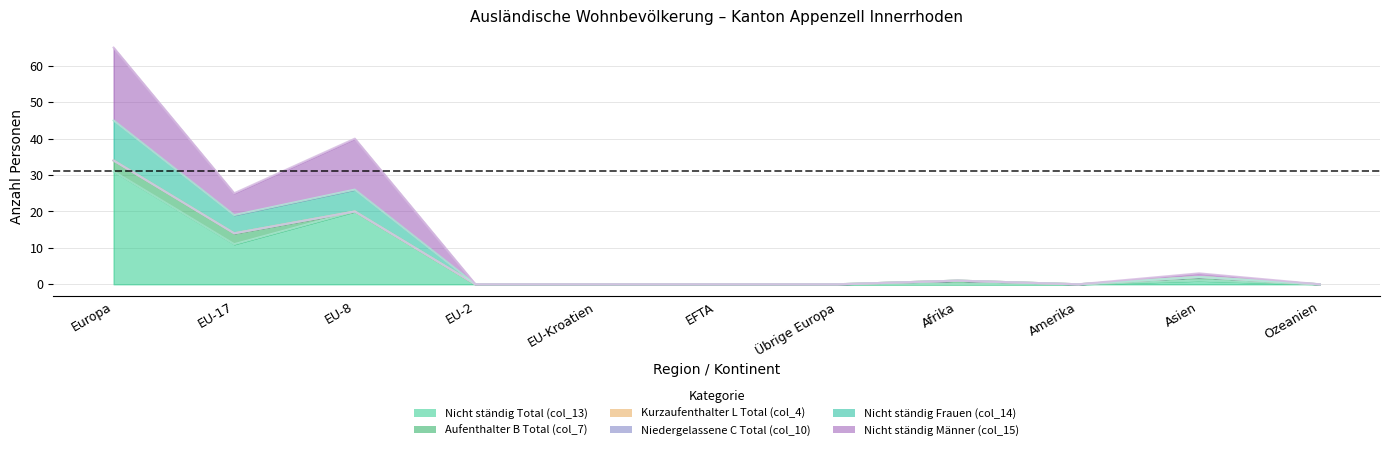

True or false: Nicht ständig Männer (col_15) has more than 1 points higher than both neighbors.

True